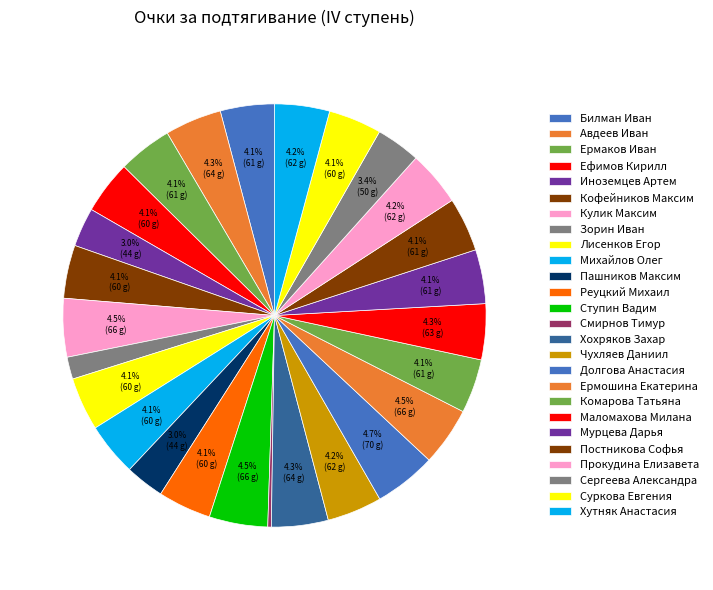

What is the largest slice in the pie chart?

Долгова Анастасия